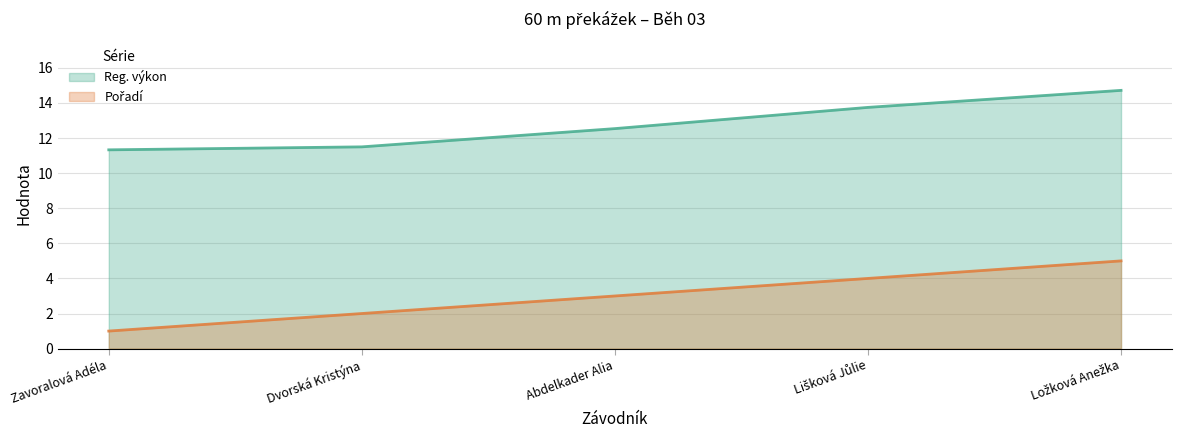

At which label does Reg. výkon first exceed 12?

Abdelkader Alia